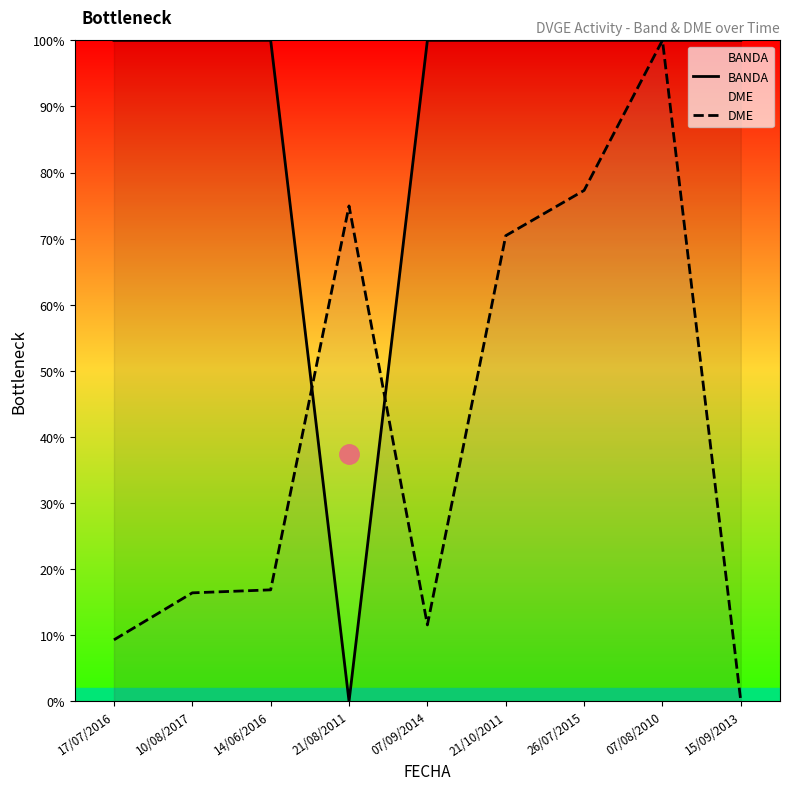

What is the value of the BANDA point at the 1st from the left?

100.0